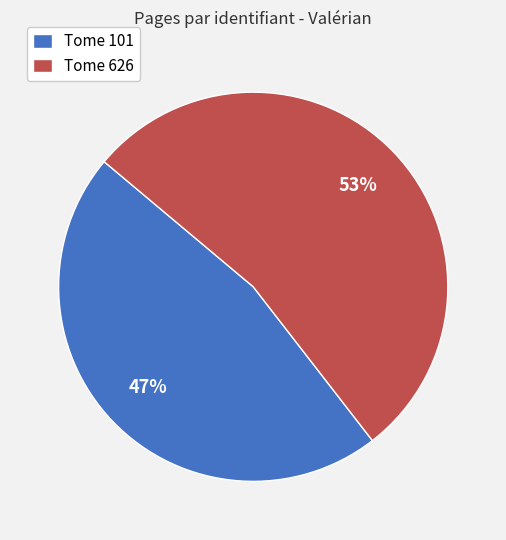

Count the number of slices in the pie.

2